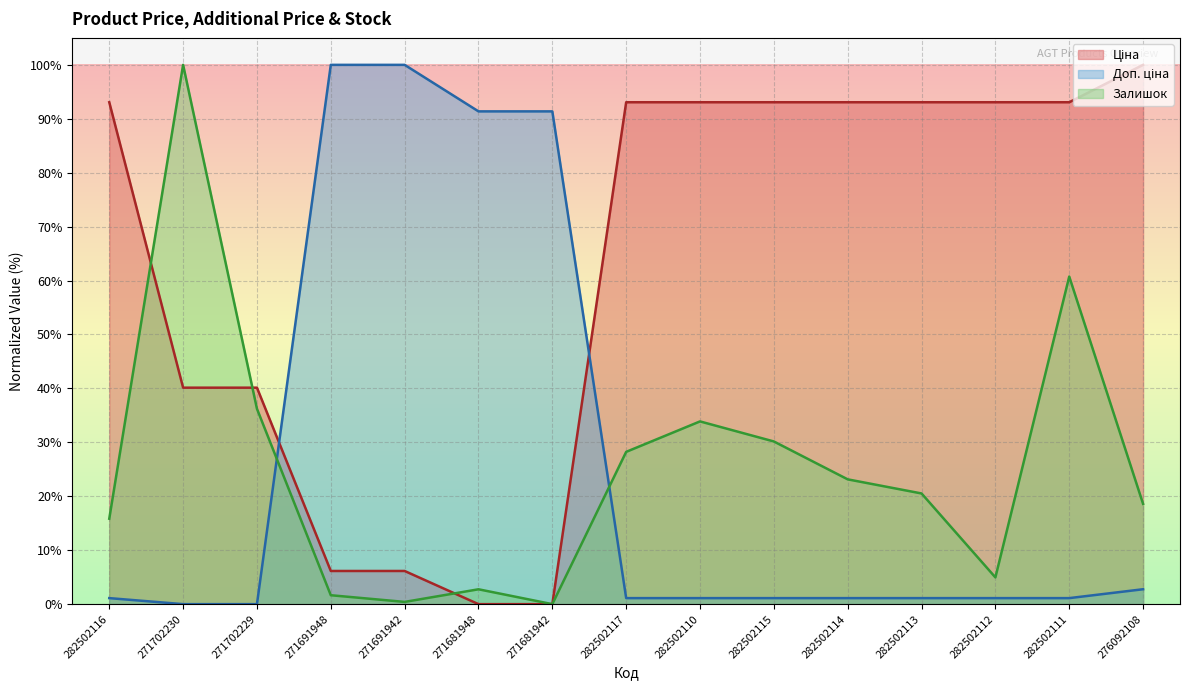

After their last crossing, which series has the higher values: Доп. ціна (line) or Ціна (line)?

Ціна (line)